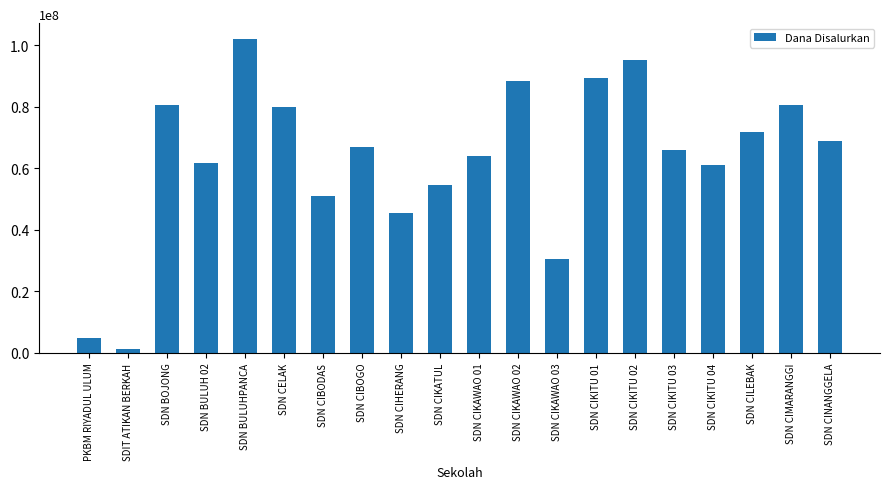

What is the sum of all values?

1265175000